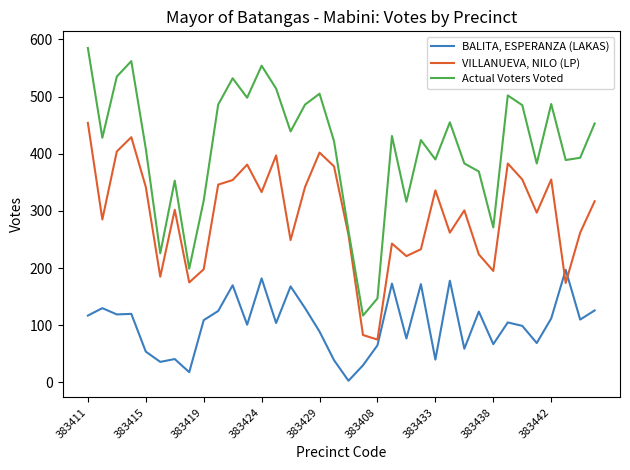

At how many categories does at least one series exceed 98?

36